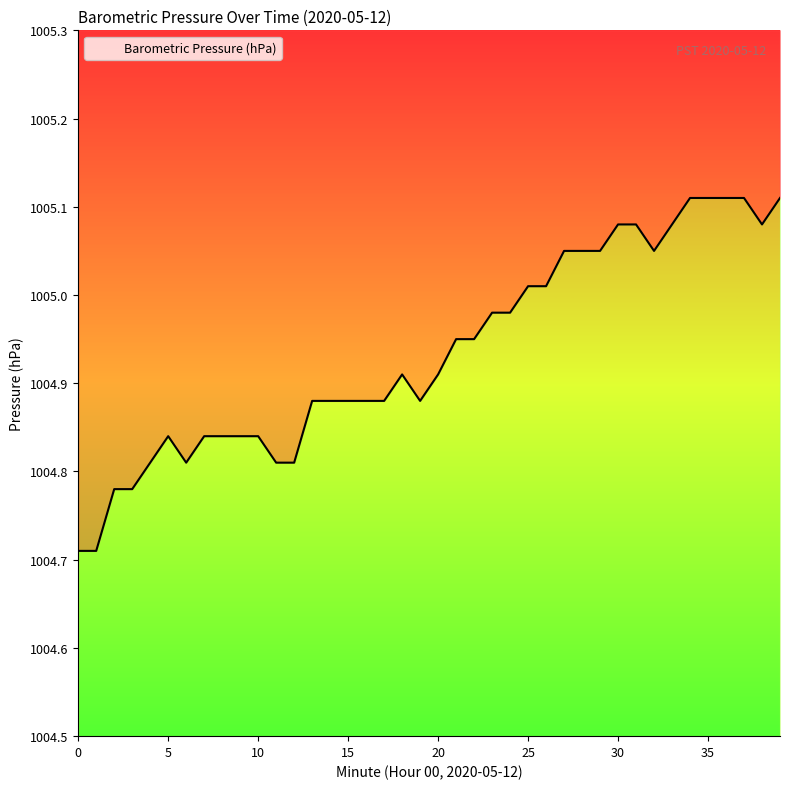

How many interior local valleys (lower than both neighbors) does the data have?

4